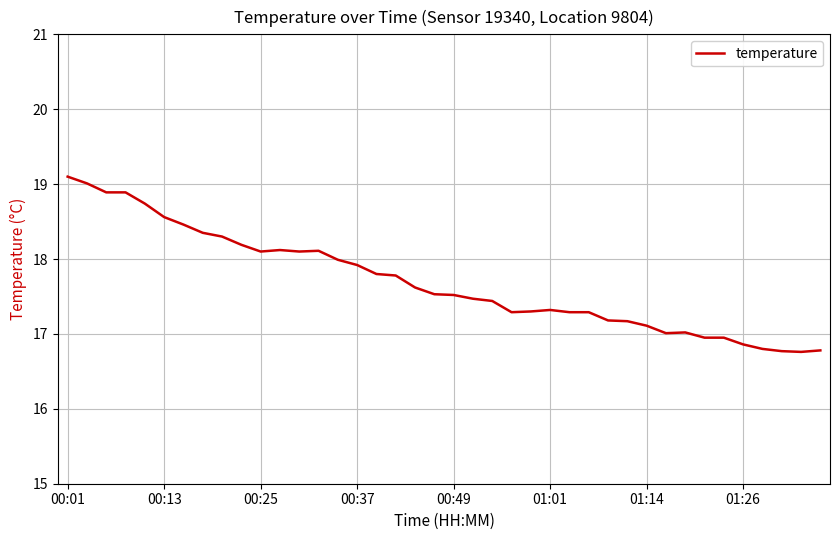

Is this an area chart (filled region under the line)?

No